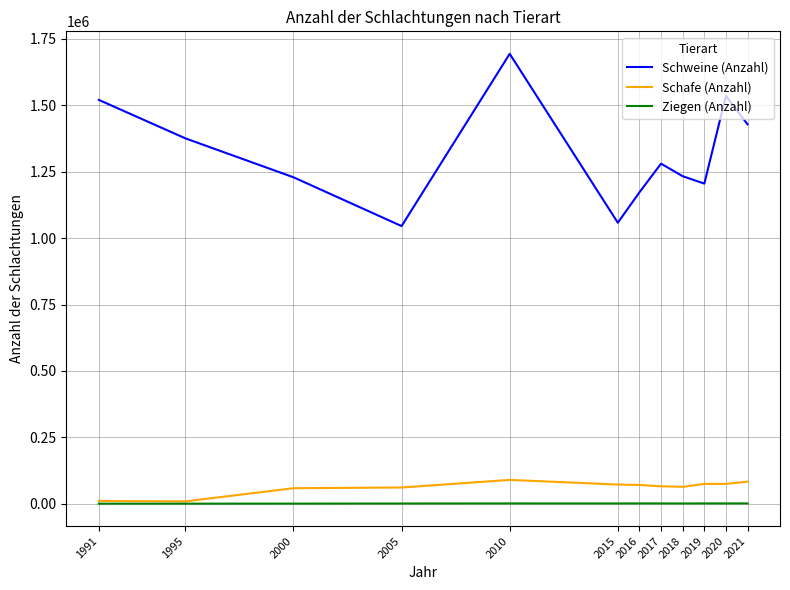

What is the difference between the maximum and minimum values in the Schweine (Anzahl) series?

648664